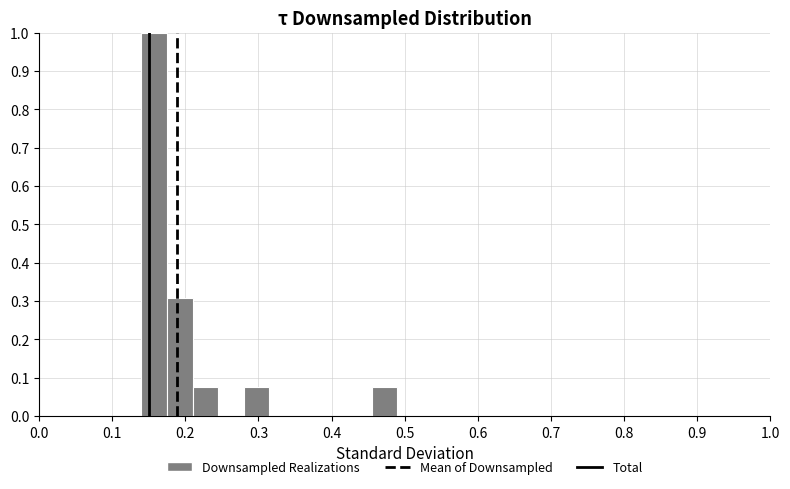

Read against the x-axis, roughly where is the centre of the tallest bar?

0.16